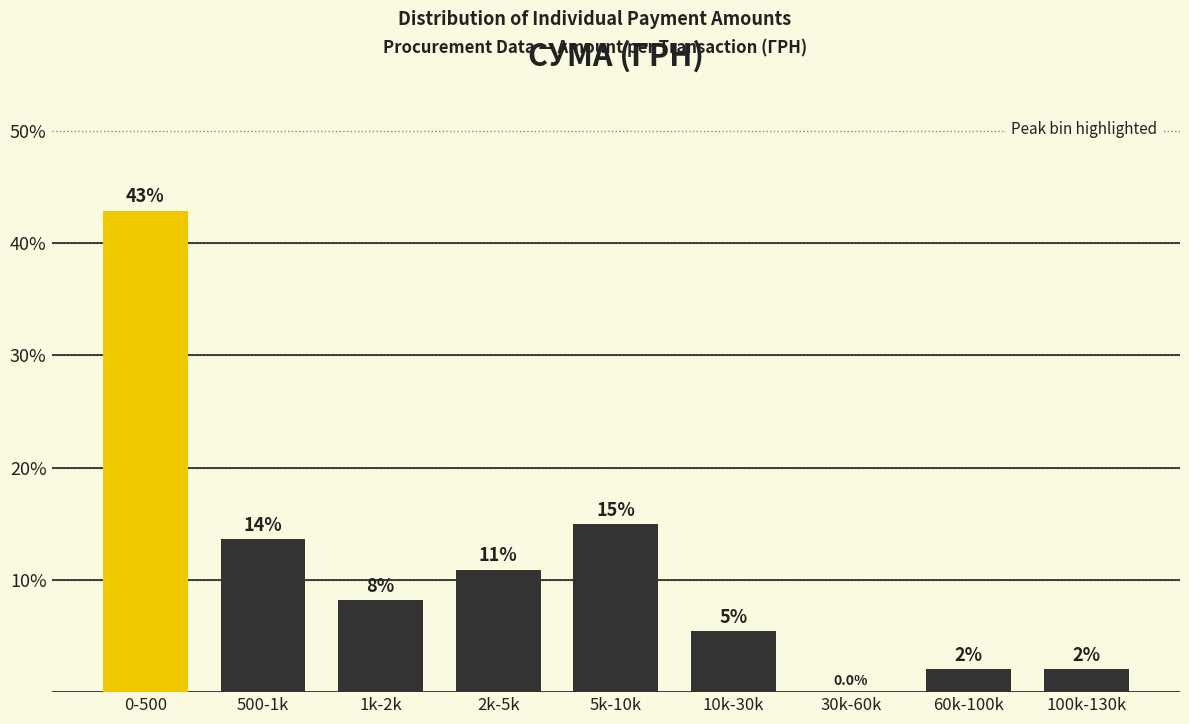

At which category does the chart reach its peak across all series?

0-500